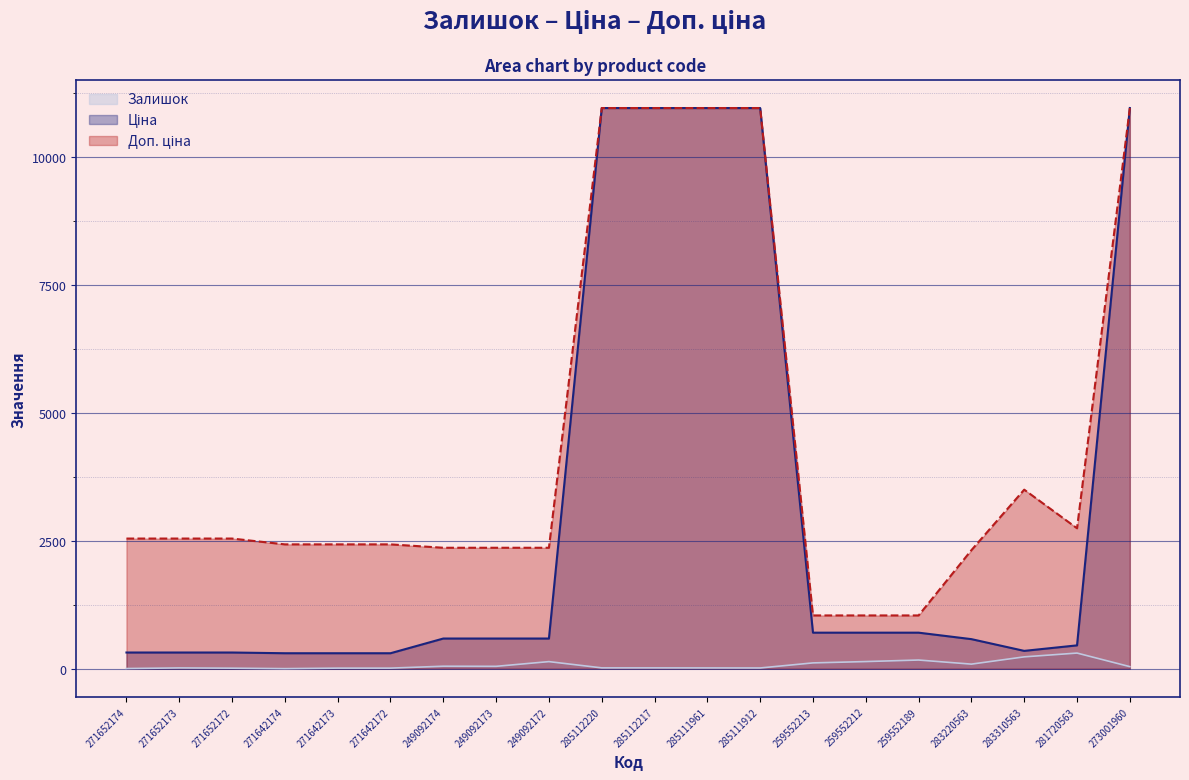

At which category is the sum across all series the highest?

273001960